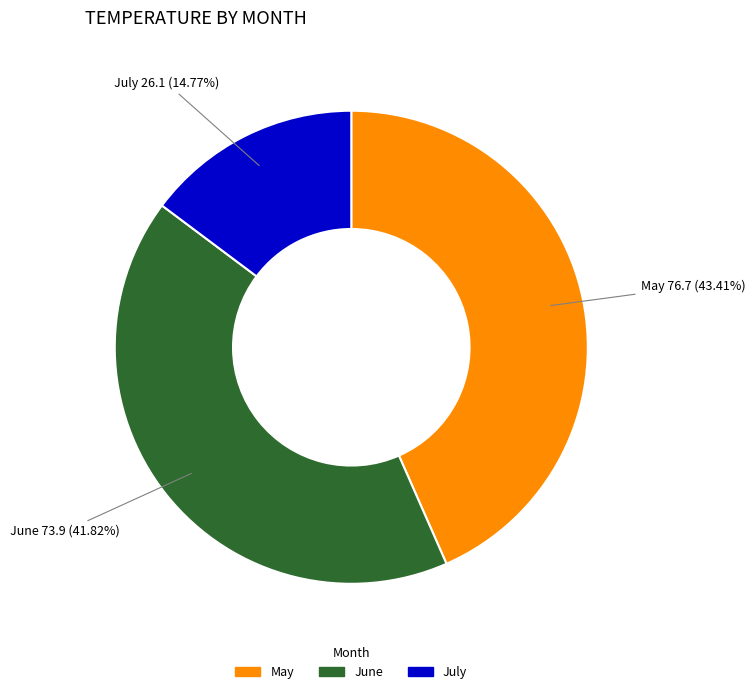

Combined, do May and July account for over 50%?

Yes